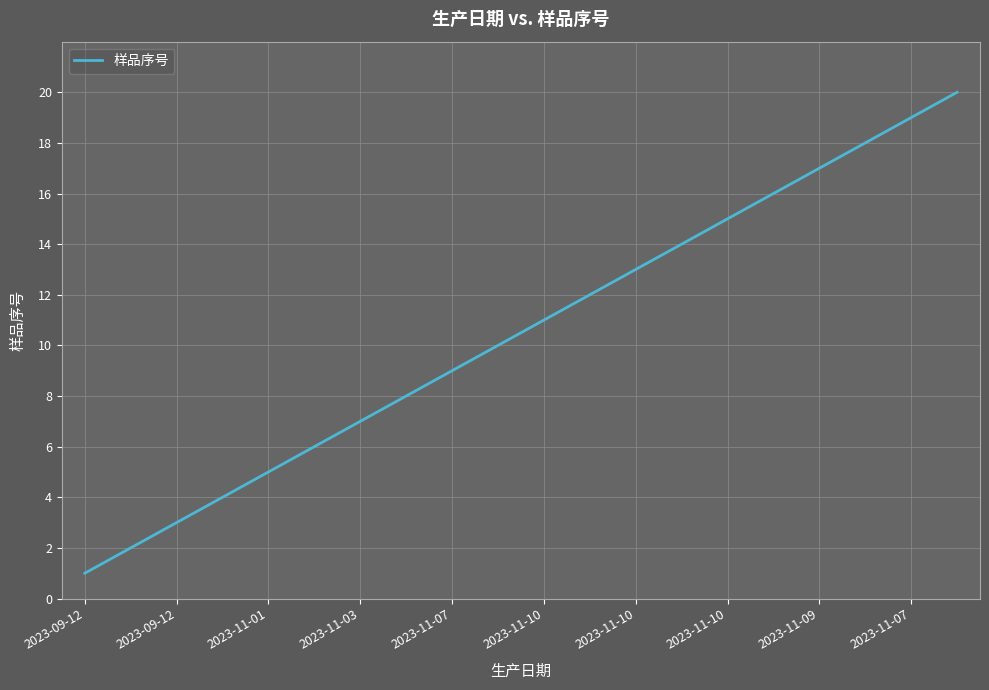

Does the chart have visible grid lines?

Yes